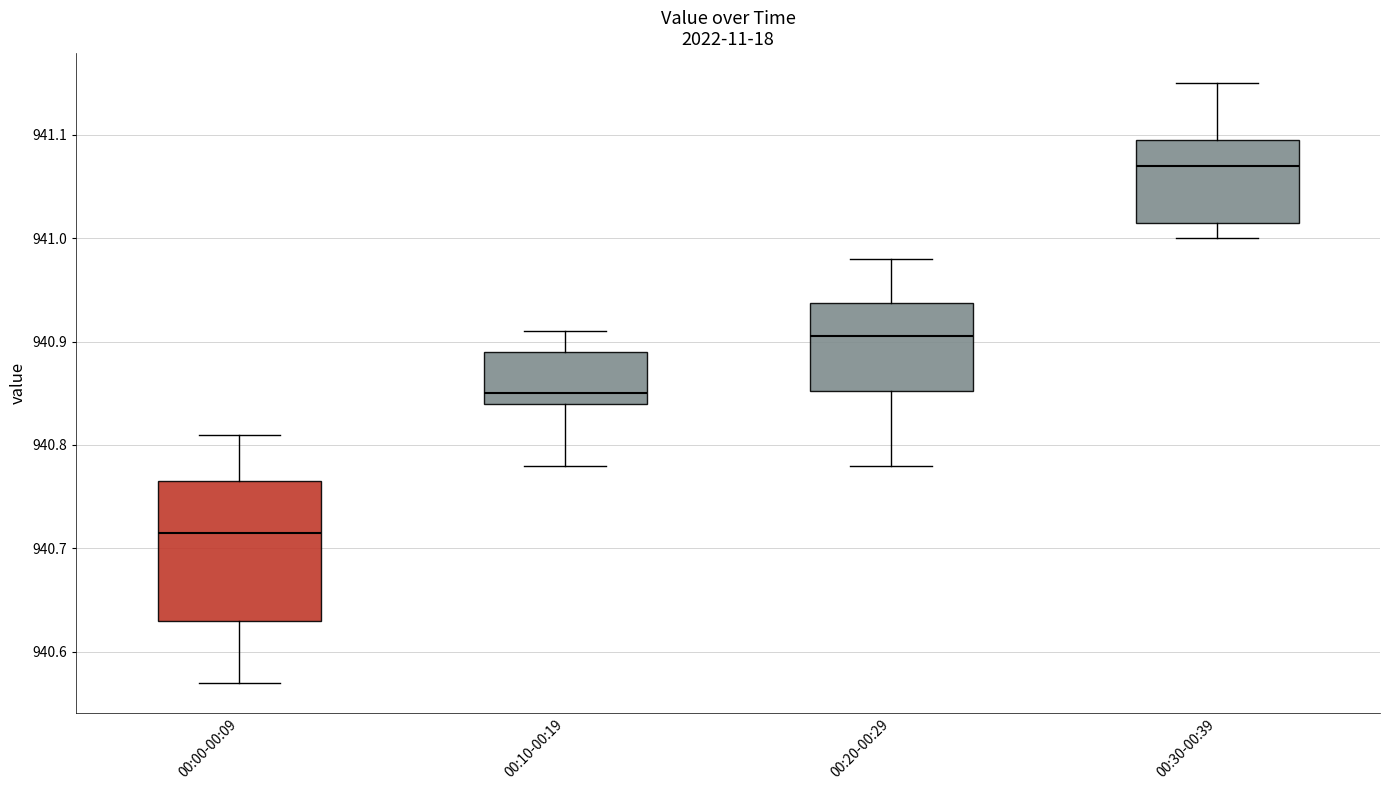

Where does the upper whisker of the box for 00:00-00:09 end on the y-axis? The values are not printed on the chart, so give them approximately, as read against the axis.

940.81